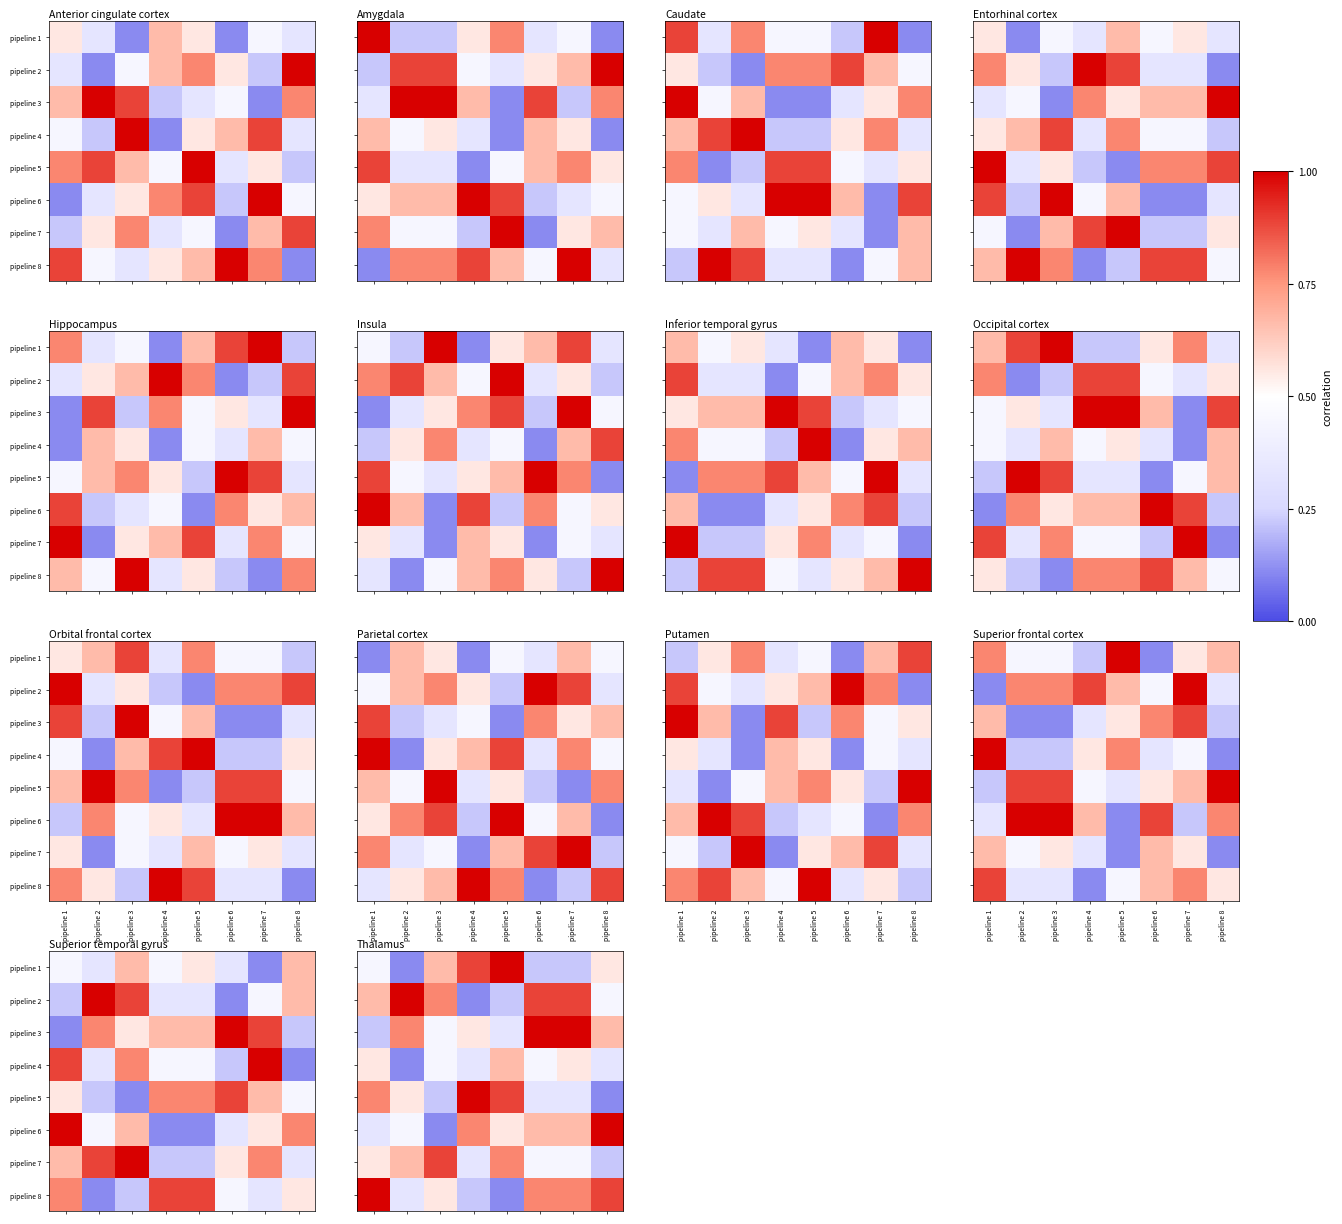

The value of pipeline 3 at pipeline 5 is 0.3. True or false?

True